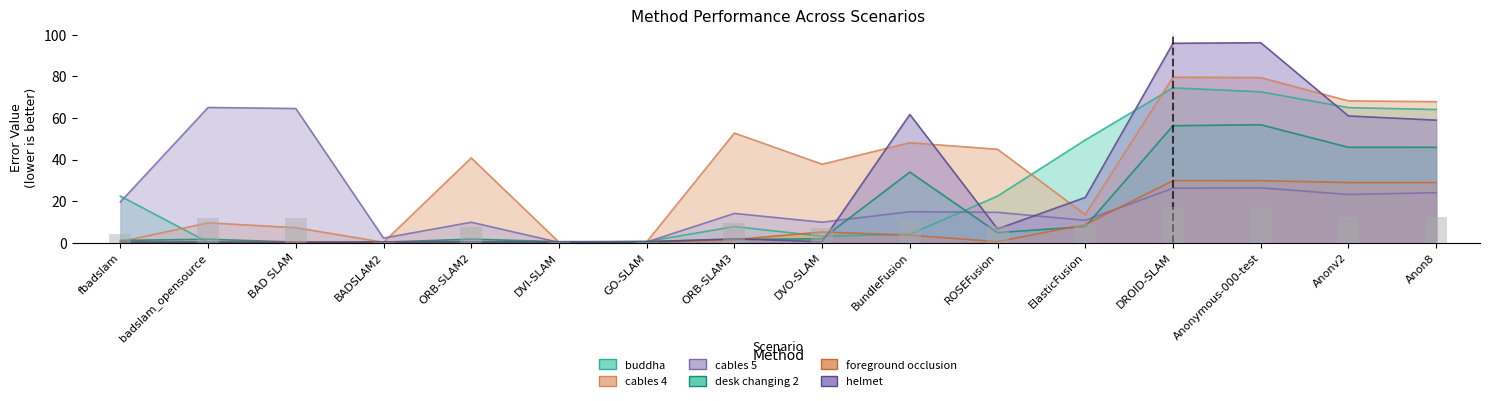

At how many categories does at least one series exceed 18?

13